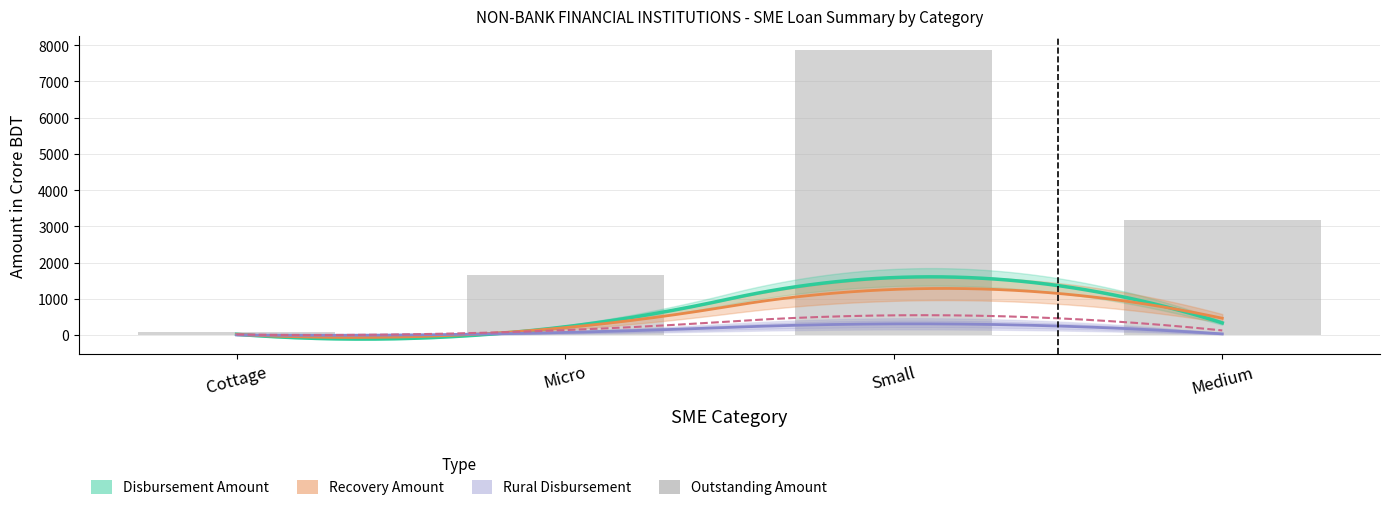

At which category does the chart reach its peak across all series?

Small